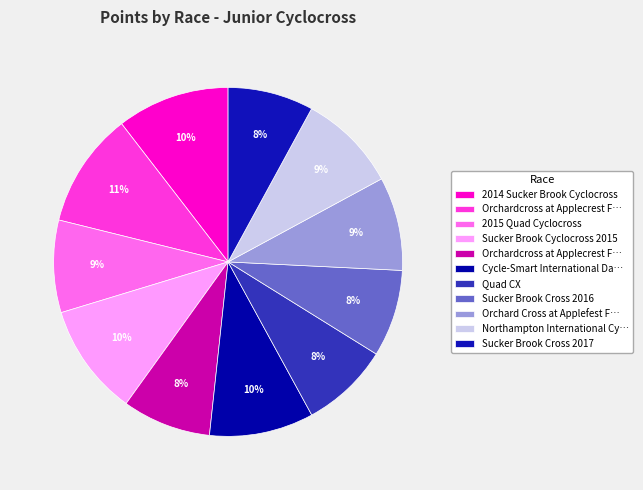

How many slices are in this pie chart?

11